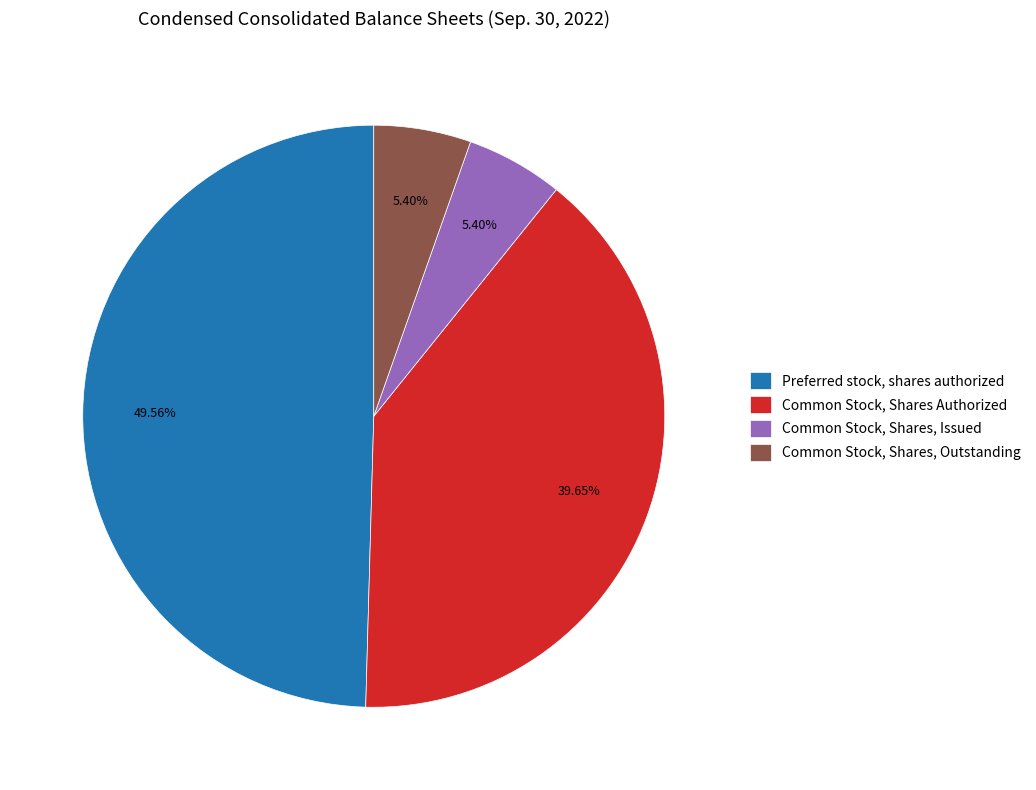

To the nearest percent, what is the average slice percentage?

25%